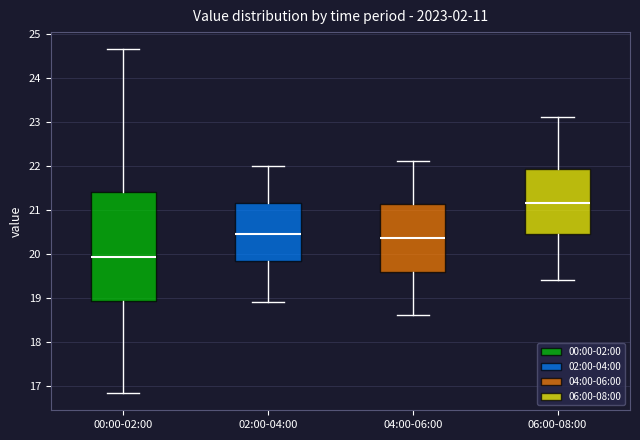

Which box has the highest median line?

06:00-08:00